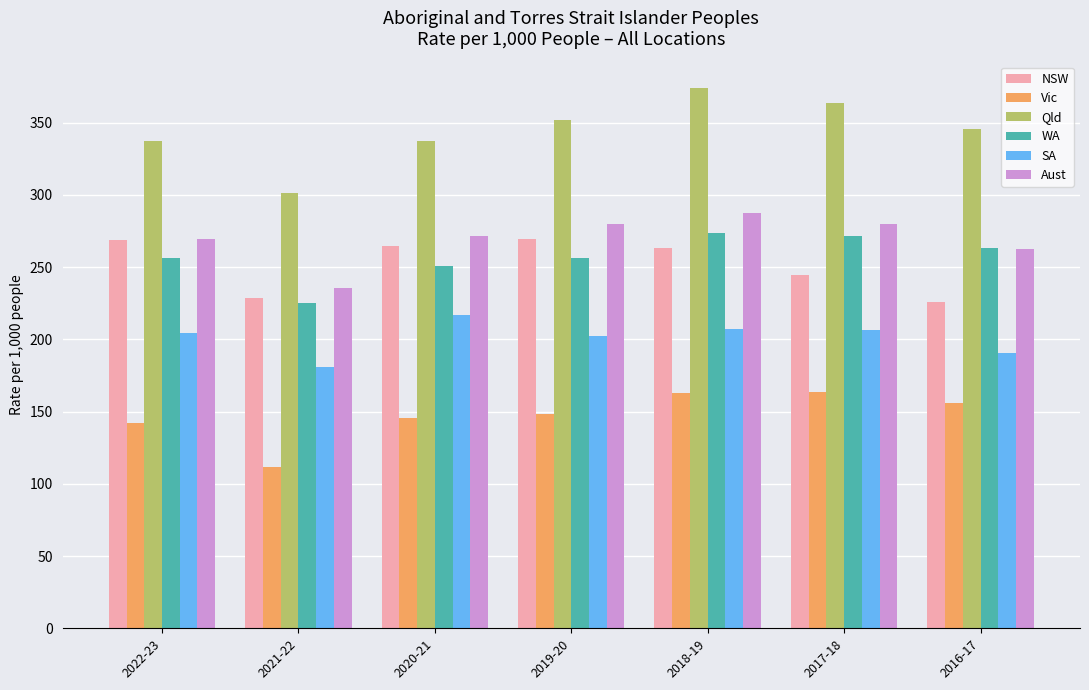

What is the approximate value of Vic at 2020-21?

145.8